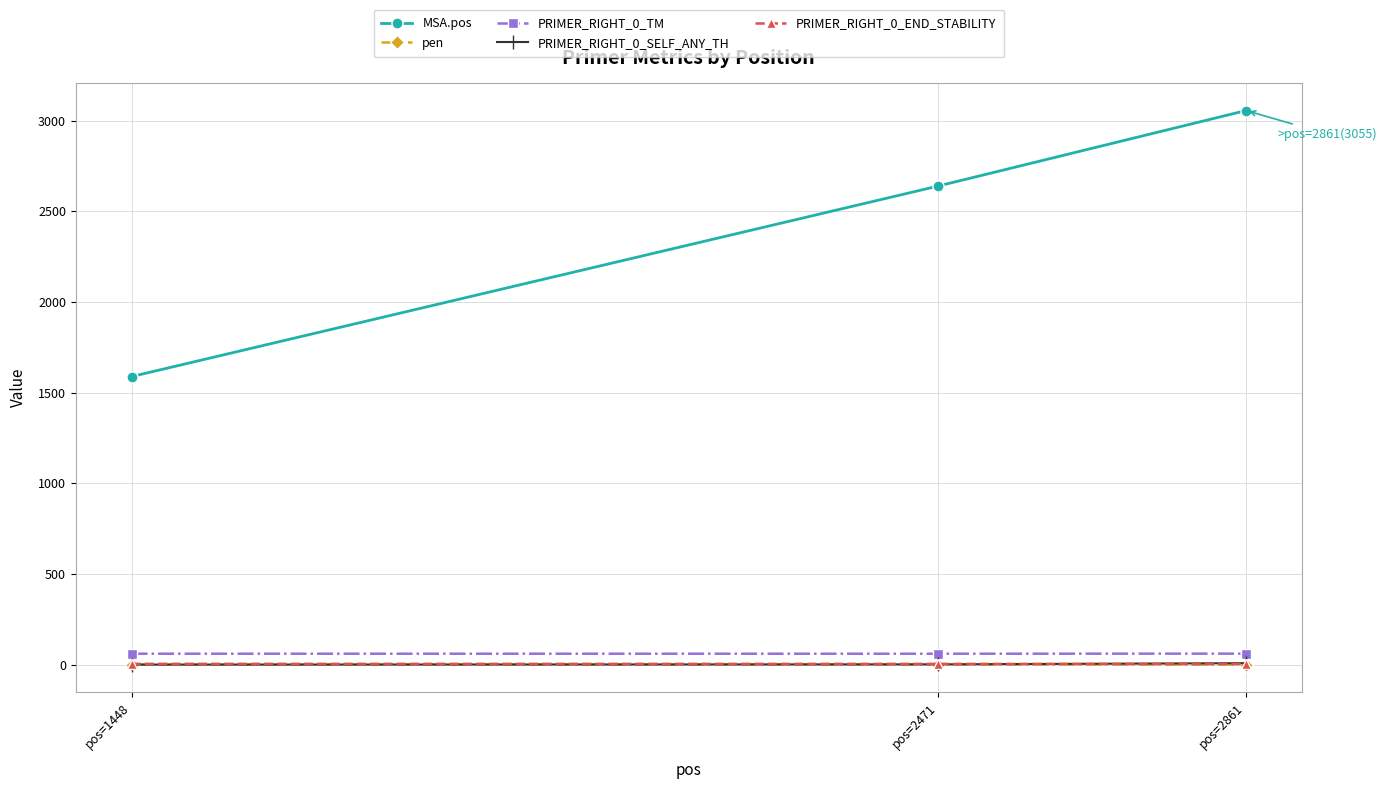

The MSA.pos series shows 1588.0 at pos=1448. True or false?

True